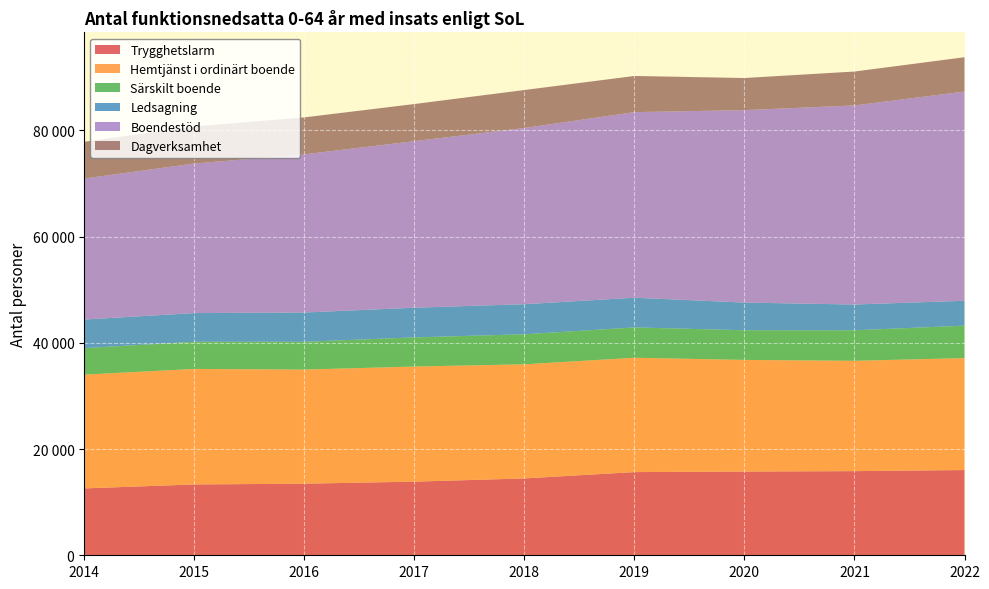

Reading right to left, transcribe all the data shown in this chart.

Trygghetslarm: 2022=16043	2021=15840	2020=15765	2019=15657	2018=14465	2017=13860	2016=13477	2015=13331	2014=12589
Hemtjänst i ordinärt boende: 2022=21078	2021=20770	2020=21011	2019=21524	2018=21483	2017=21667	2016=21480	2015=21746	2014=21416
Särskilt boende: 2022=6111	2021=5746	2020=5587	2019=5711	2018=5660	2017=5485	2016=5234	2015=5118	2014=4988
Ledsagning: 2022=4682	2021=4849	2020=5209	2019=5594	2018=5660	2017=5593	2016=5511	2015=5400	2014=5383
Boendestöd: 2022=39385	2021=37481	2020=36229	2019=34939	2018=33170	2017=31354	2016=29776	2015=28155	2014=26547
Dagverksamhet: 2022=6458	2021=6381	2020=6043	2019=6807	2018=7147	2017=6987	2016=6953	2015=6971	2014=6919